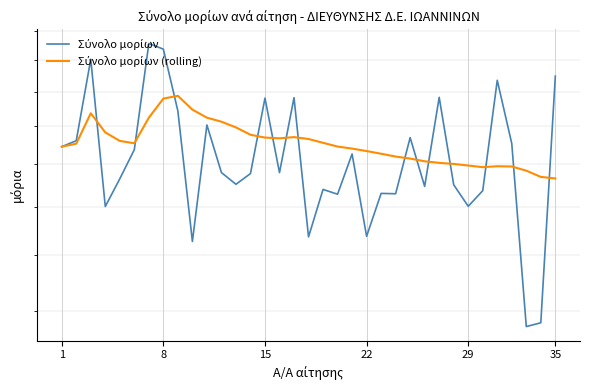

Reading left to right, transcribe all the data shown in this chart.

Σύνολο μορίων: 188.9	192.1	240.6	160.1	172.9	187.4	251.4	247.5	208.6	145.4	200.7	175.9	170.3	175.4	216.1	175.9	216.4	147.2	167.9	165.7	185.2	147.5	166.1	165.9	193.8	169.3	216.6	170.1	160.2	167.3	227.0	190.6	114.9	116.1	229.7
Σύνολο μορίων (rolling): 188.9	190.5	207.2	196.6	192.0	190.8	204.7	215.8	217.5	209.3	204.7	202.5	199.3	195.3	193.8	193.4	194.0	193.0	191.0	189.0	188.0	186.7	185.3	183.9	182.8	181.5	180.7	180.2	179.4	178.5	179.0	178.9	176.8	173.8	173.1